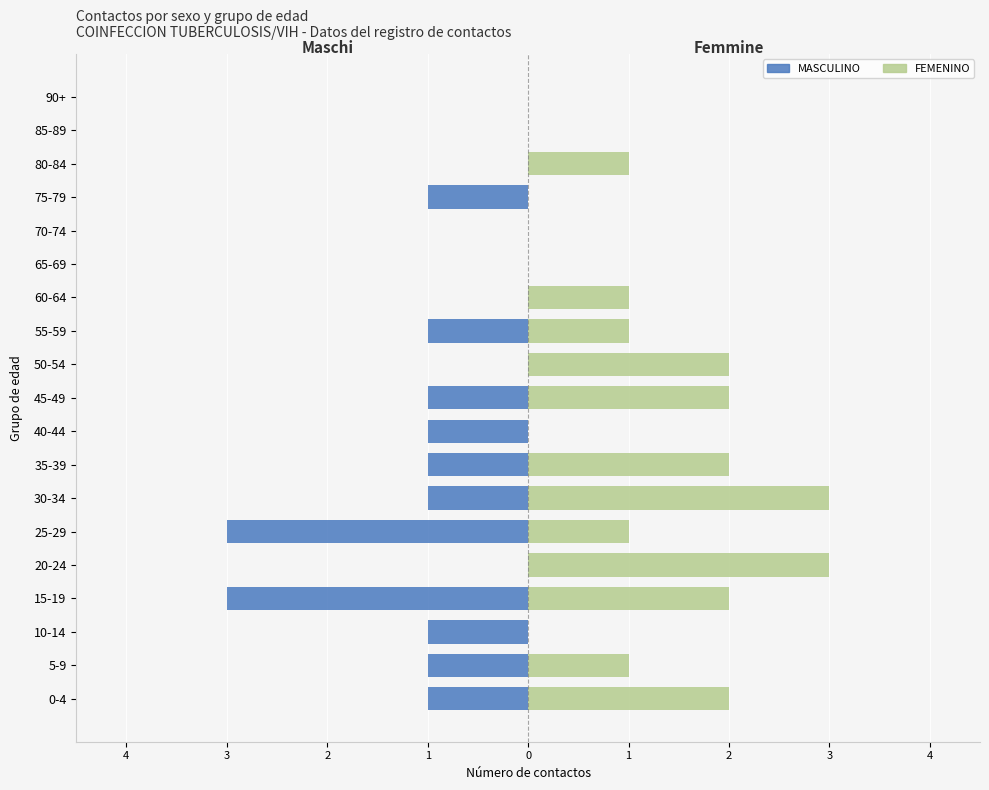

What is the difference between the second highest and second lowest values in the FEMENINO series?

3